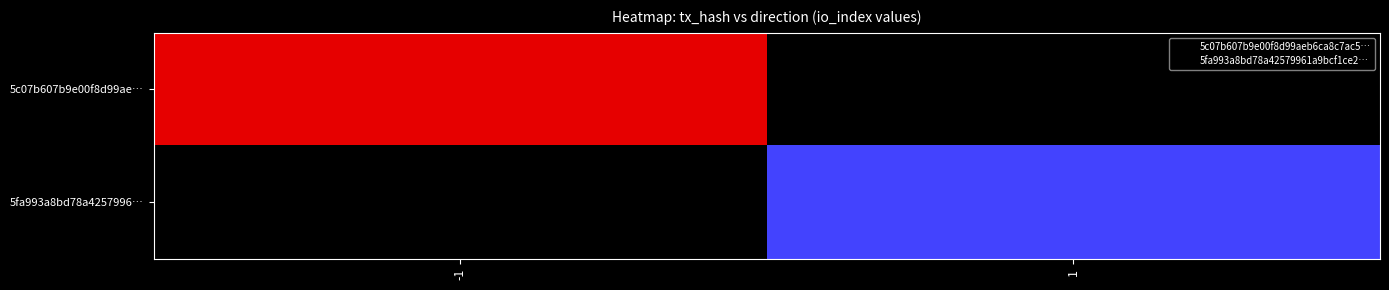

Rank the series at 1 from highest to lowest value.

5c07b607b9e00f8d99ae…, 5fa993a8bd78a4257996…